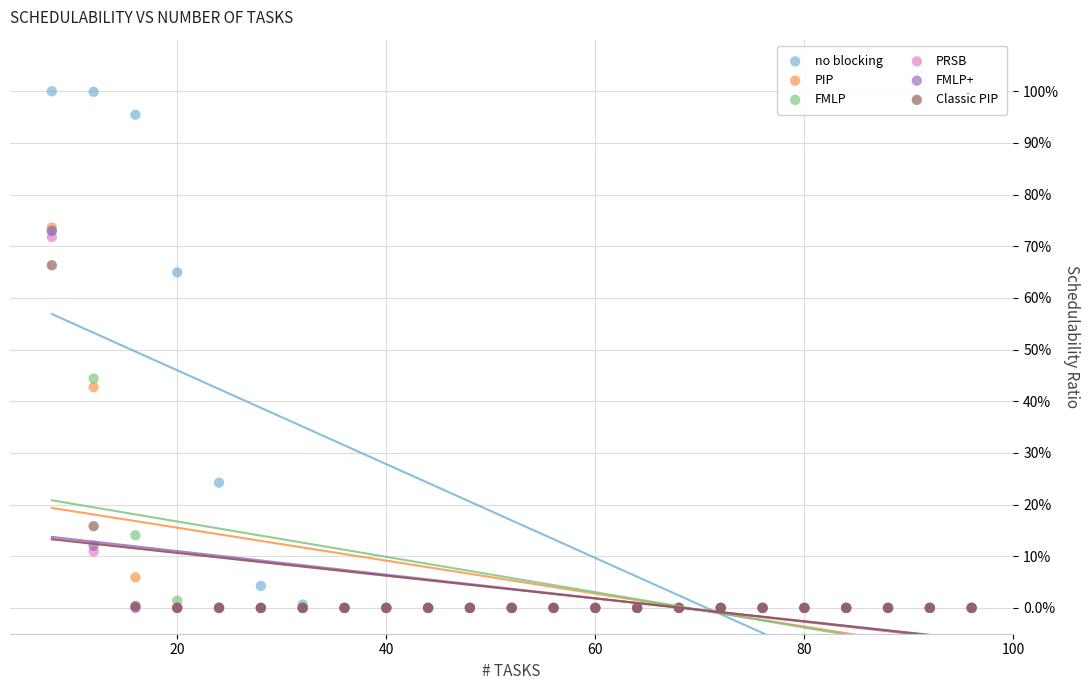

What are all the series names shown in the legend?

no blocking, PIP, FMLP, PRSB, FMLP+, Classic PIP